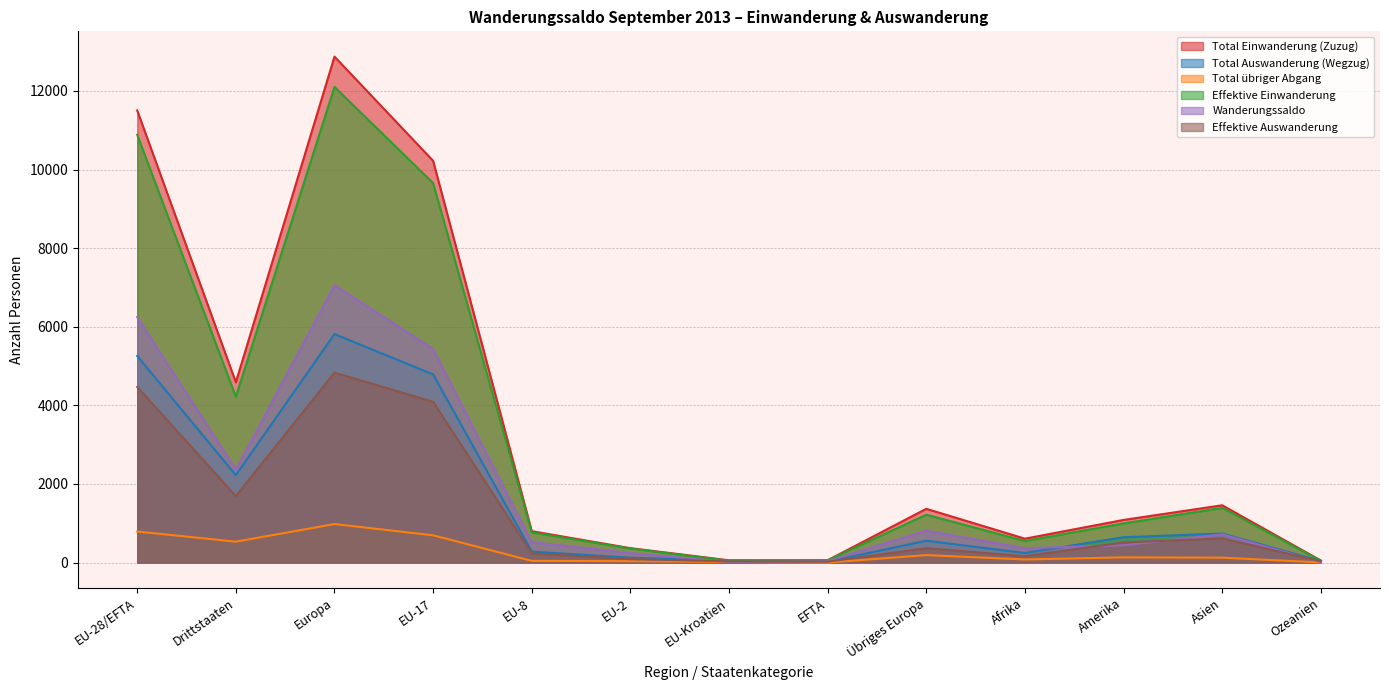

In Total Einwanderung (Zuzug), how many points are lower than both neighbors (excluding endpoints)?

3